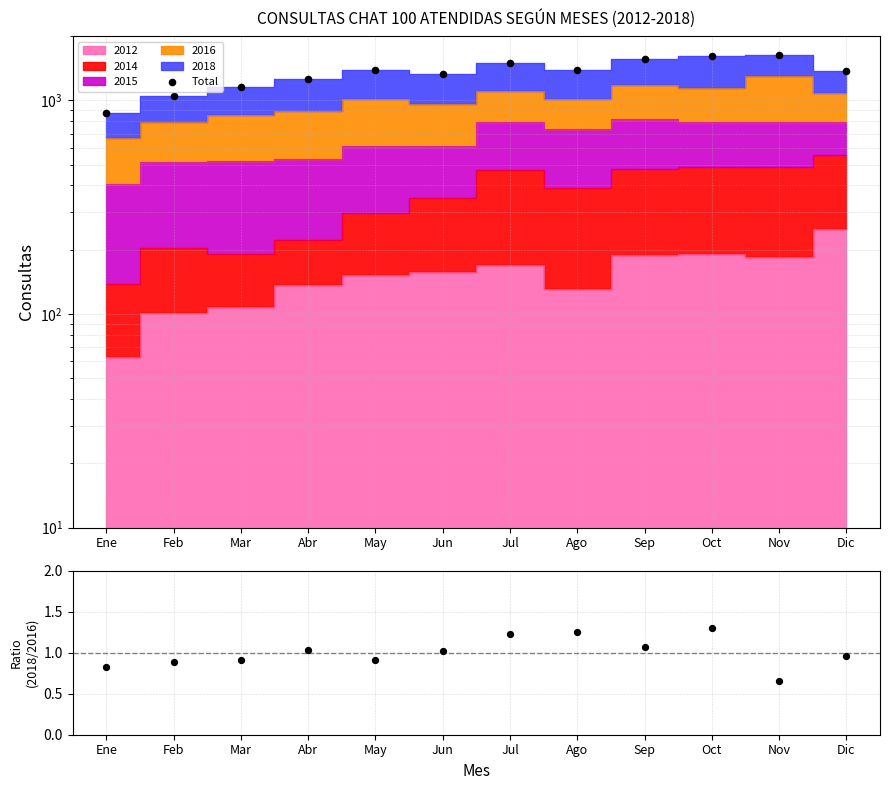

What is the total value across all series at Dic?

1367.0